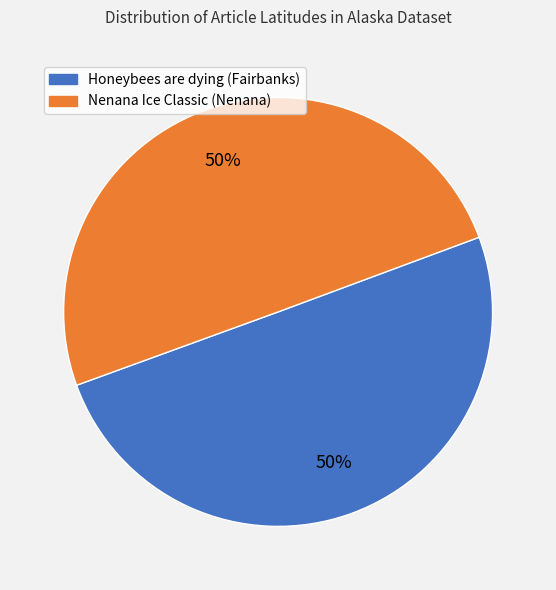

To the nearest percent, what is the combined percentage of Honeybees are dying (Fairbanks) and Nenana Ice Classic (Nenana)?

100%